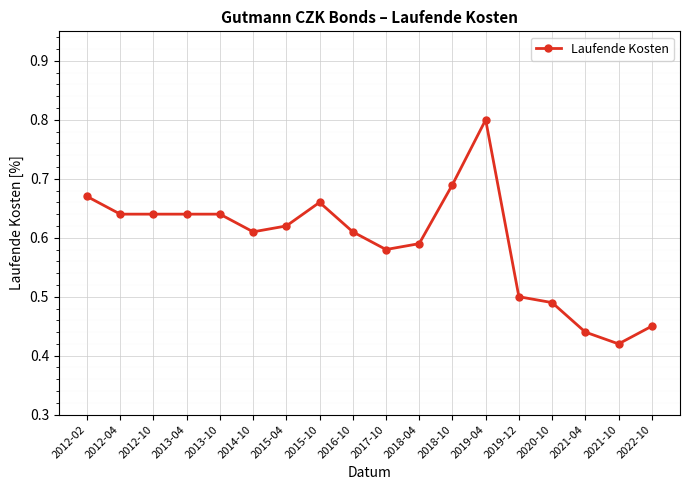

How many data points does each series have?

18